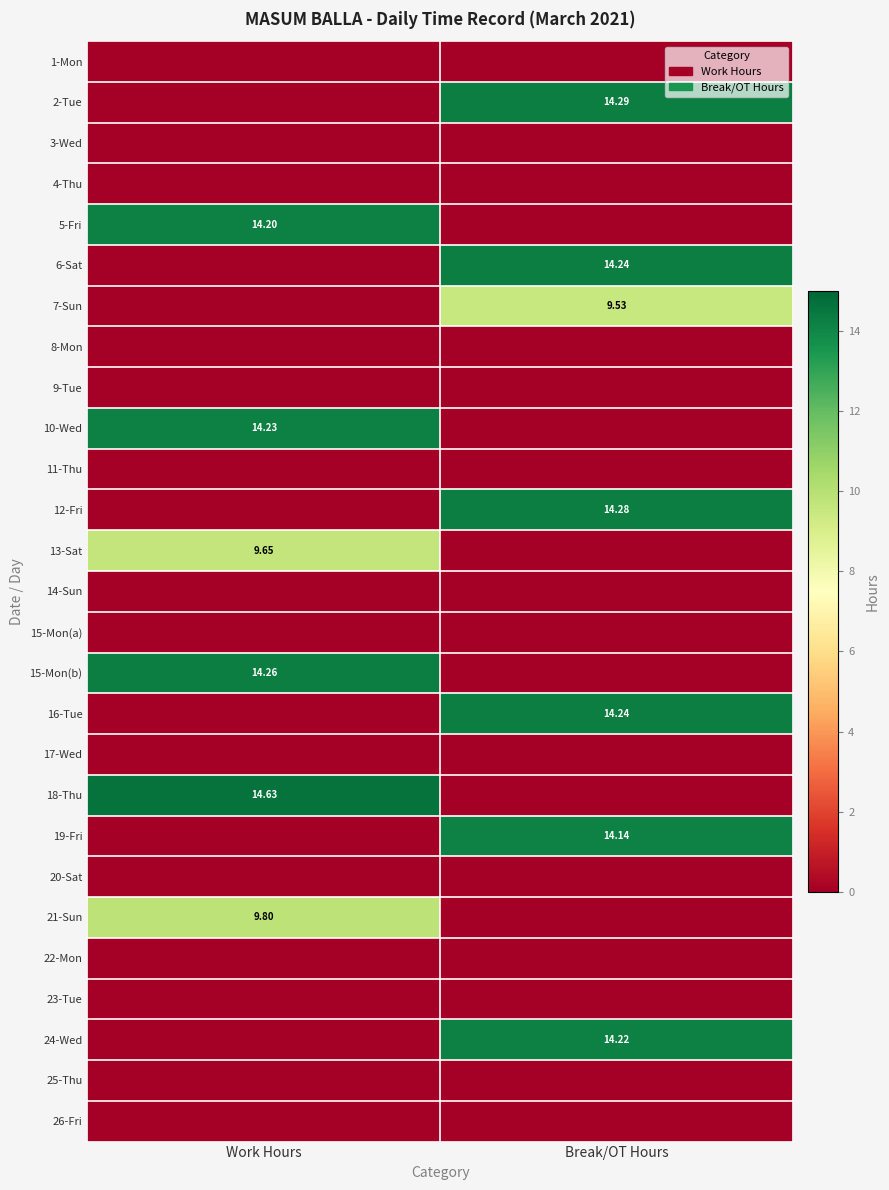

What is the difference between the maximum and minimum values in the 6-Sat series?

14.2